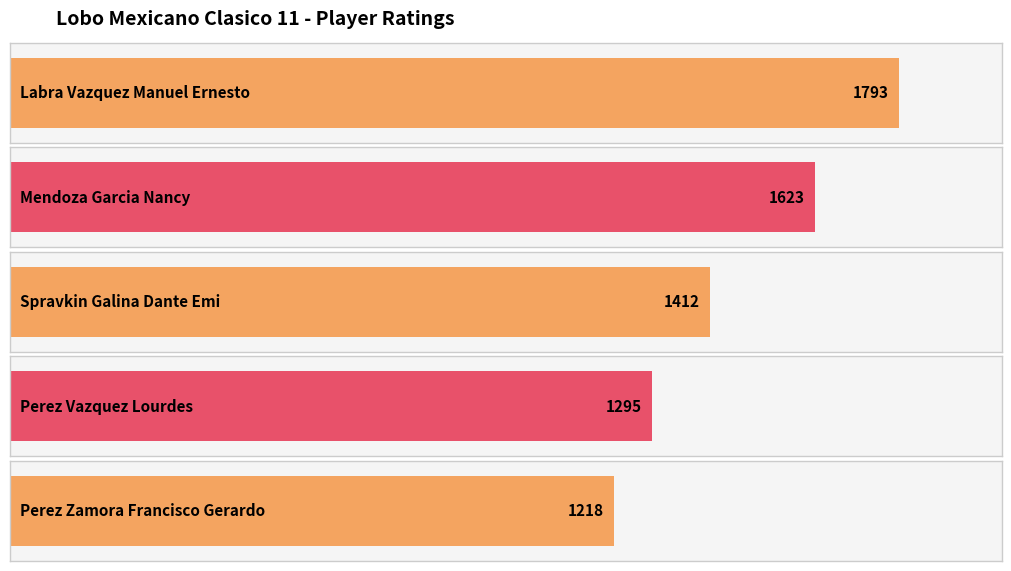

Does the chart contain stacked bars?

No